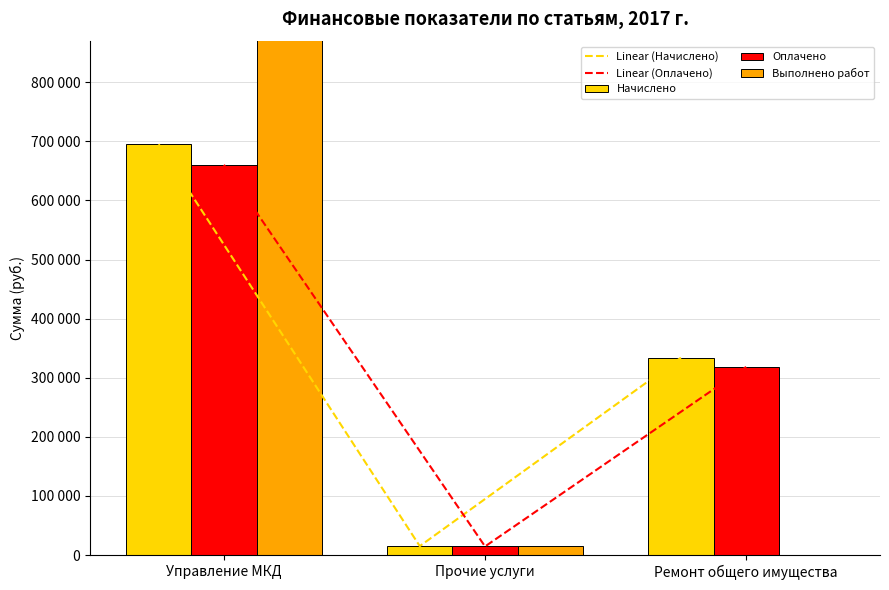

Are the bars grouped side by side (vs. stacked)?

Yes